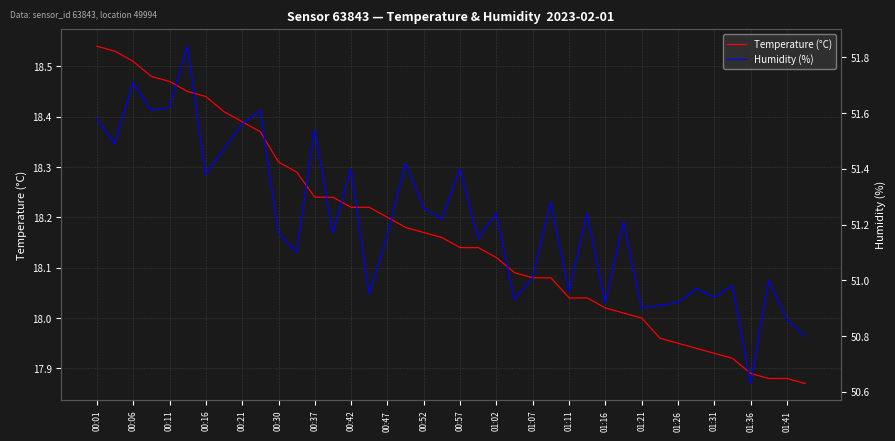

The Temperature (°C) series shows 18.2 at 00:47. True or false?

True